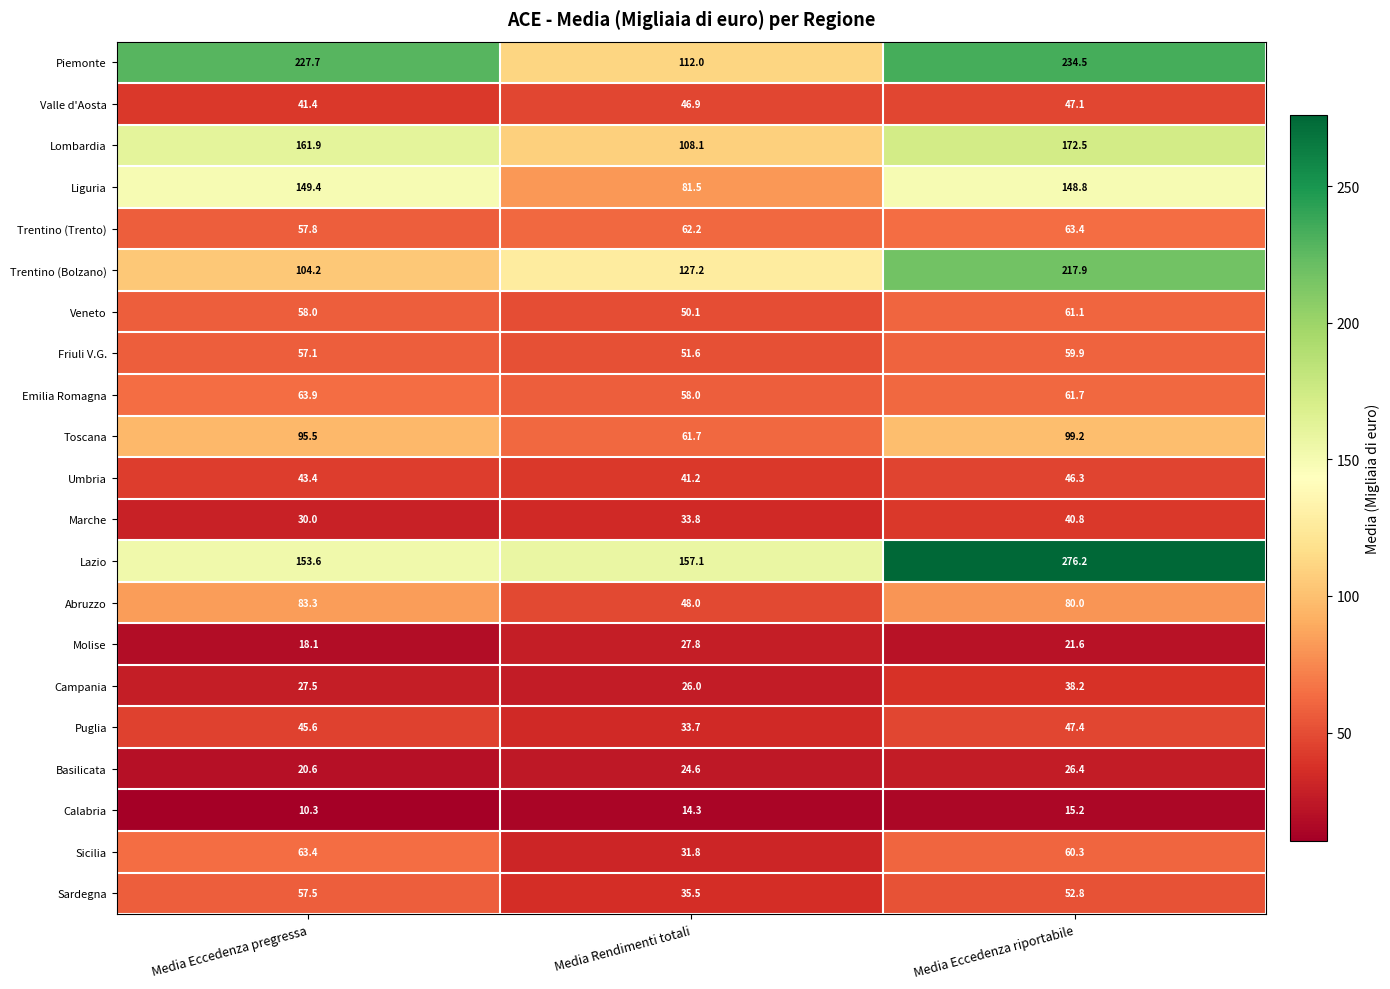

Which label corresponds to the largest value in the chart?

Media Eccedenza riportabile